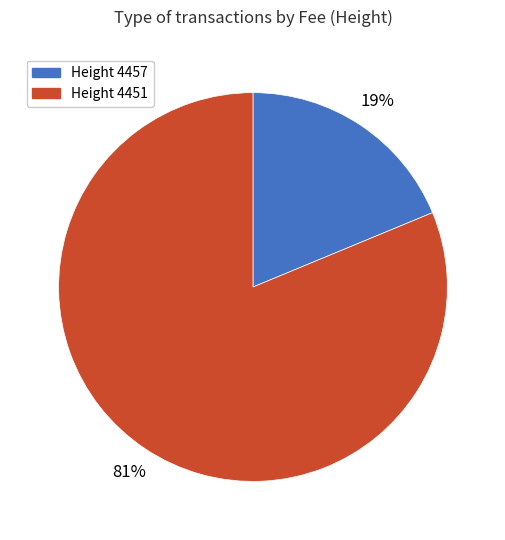

What is the largest slice in the pie chart?

Height 4451